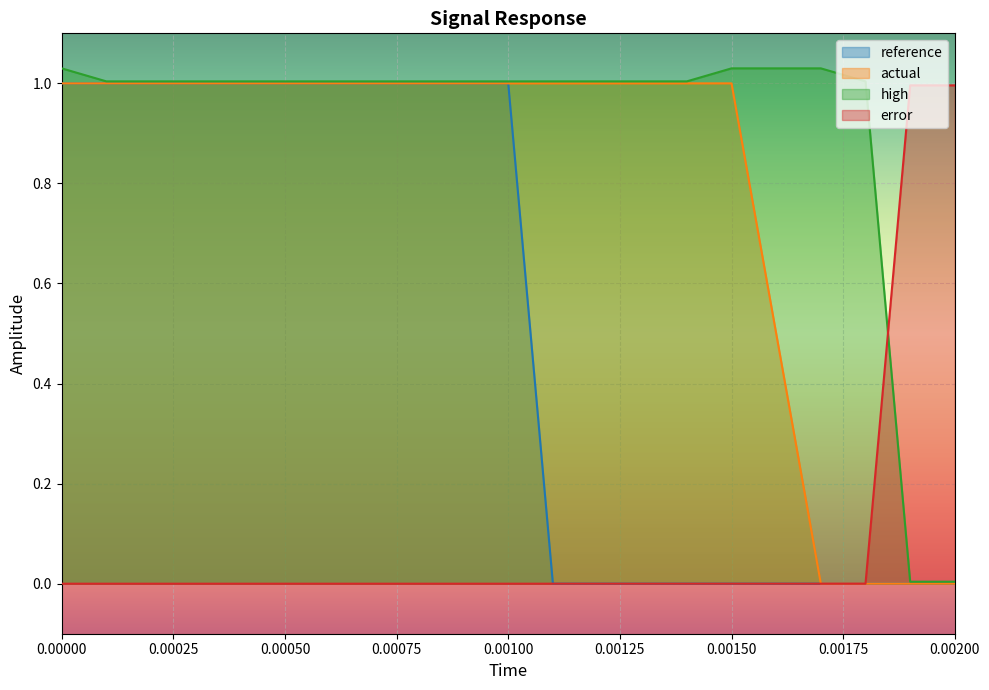

What is the sum of the actual values at 18 and 13?

1.0